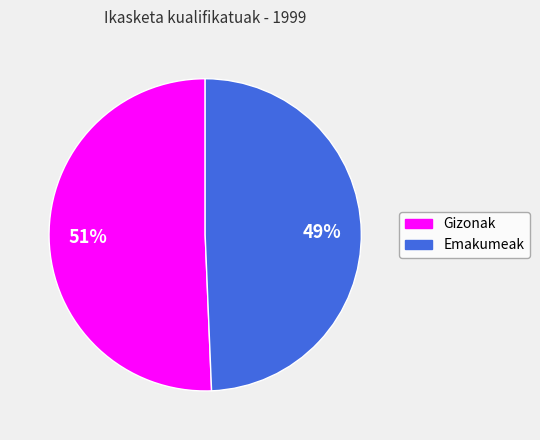

Which slice is the largest?

Gizonak